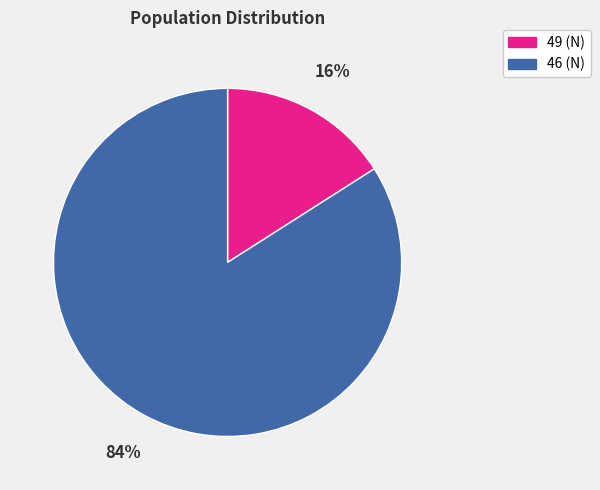

Count the number of slices in the pie.

2